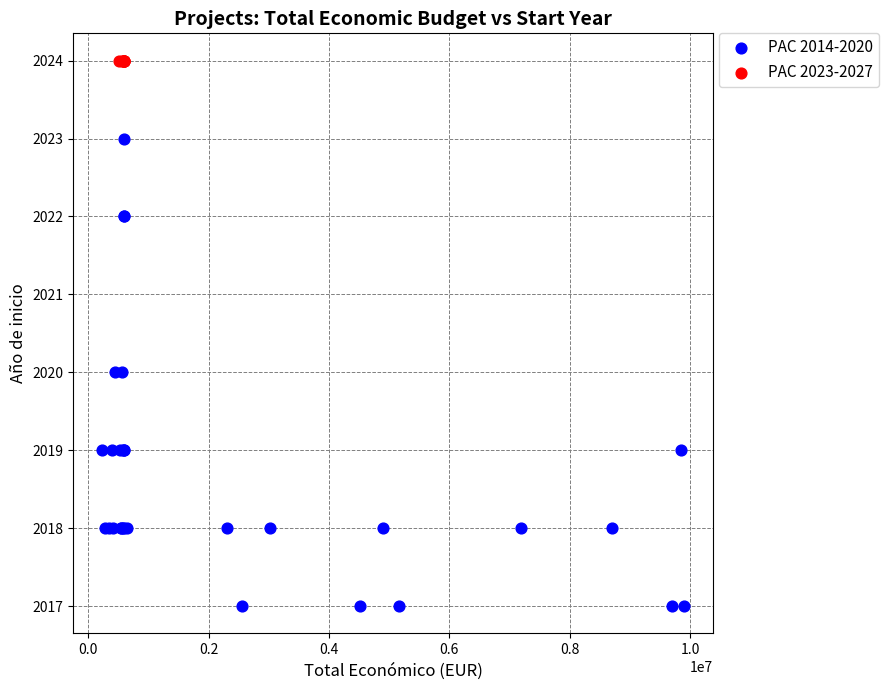

Which series reaches the minimum Y coordinate?

PAC 2014-2020